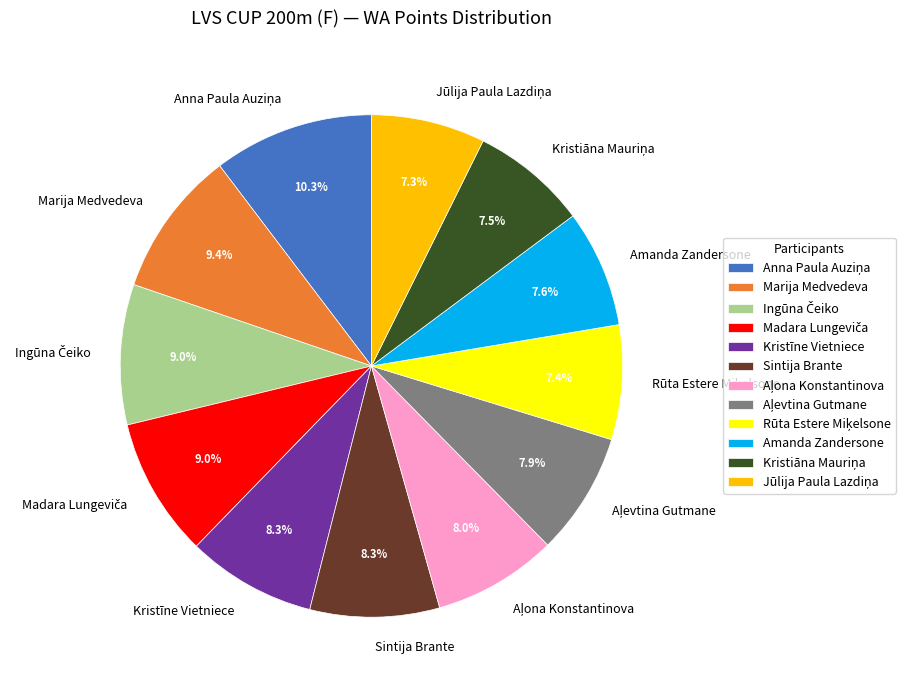

Is it true that Marija Medvedeva is 18% of the pie?

False